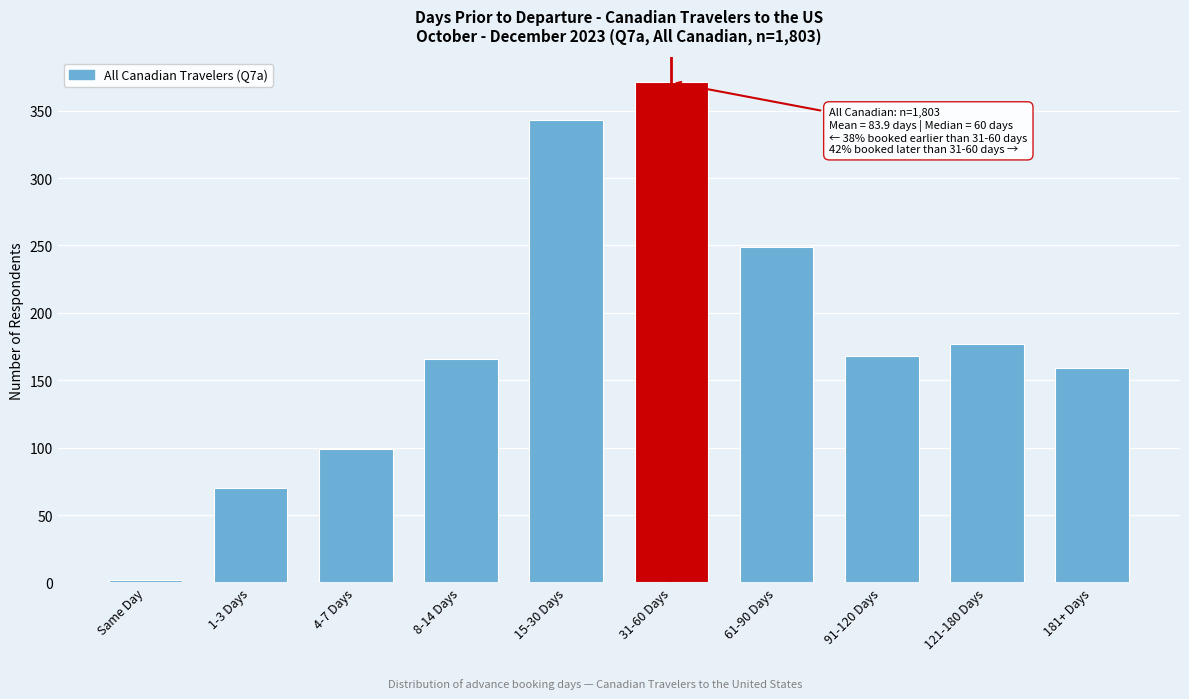

Reading right to left, extract all data points from this chart.

159	177	168	249	371	343	166	99	70	2